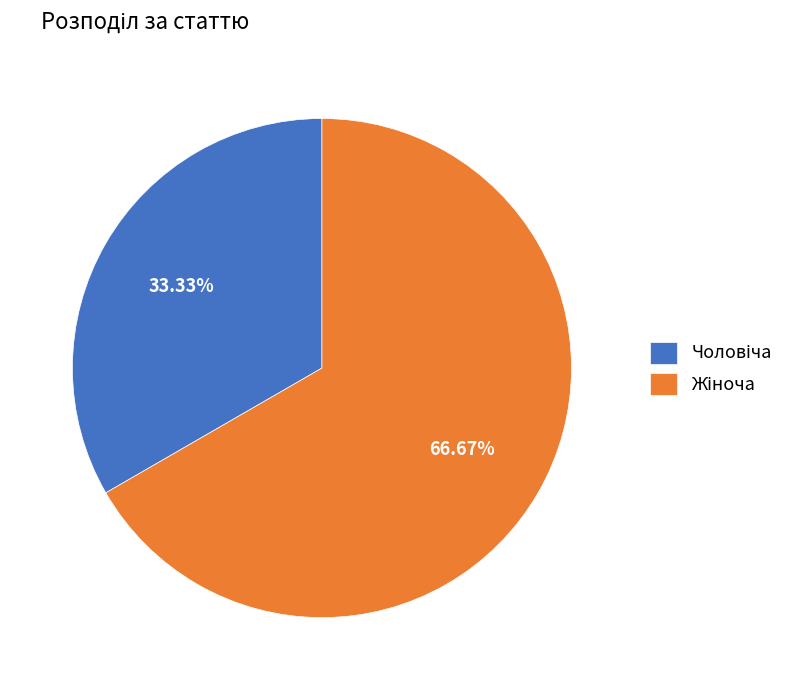

Is there a majority slice in this chart?

Yes